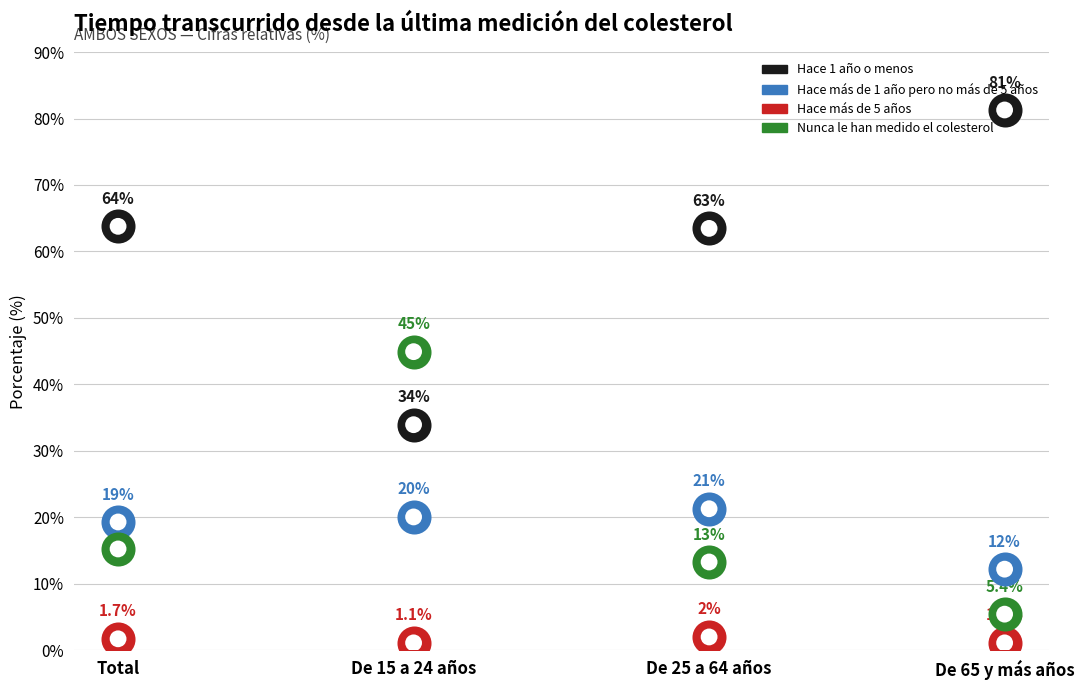

Which series reaches the minimum Y coordinate?

Hace más de 5 años